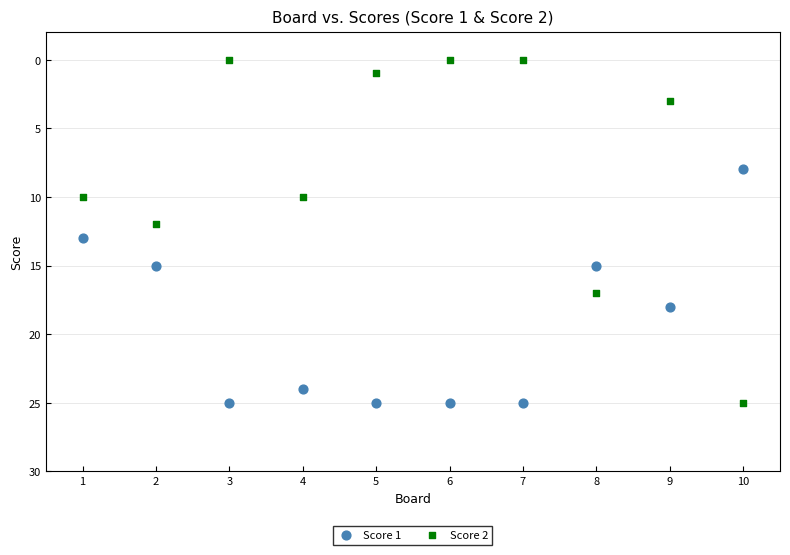

Which series has the widest spread of Y values?

Score 2